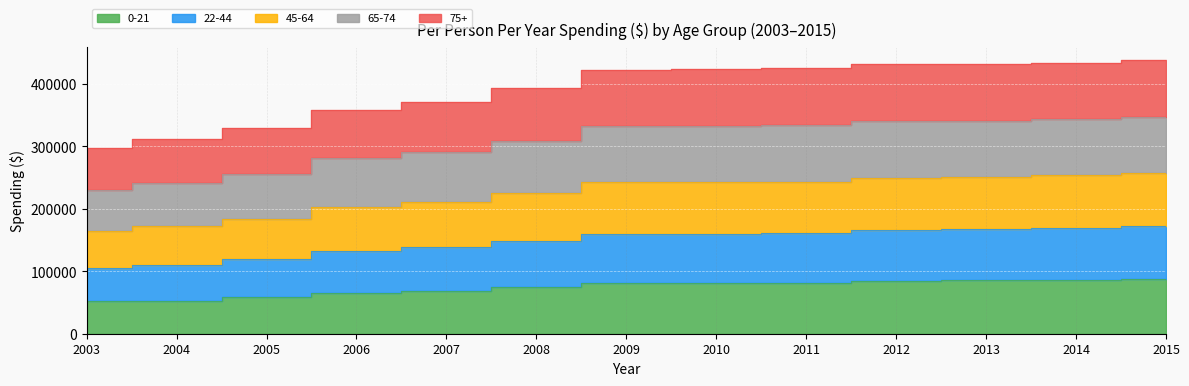

How many lines are shown in the chart?

5